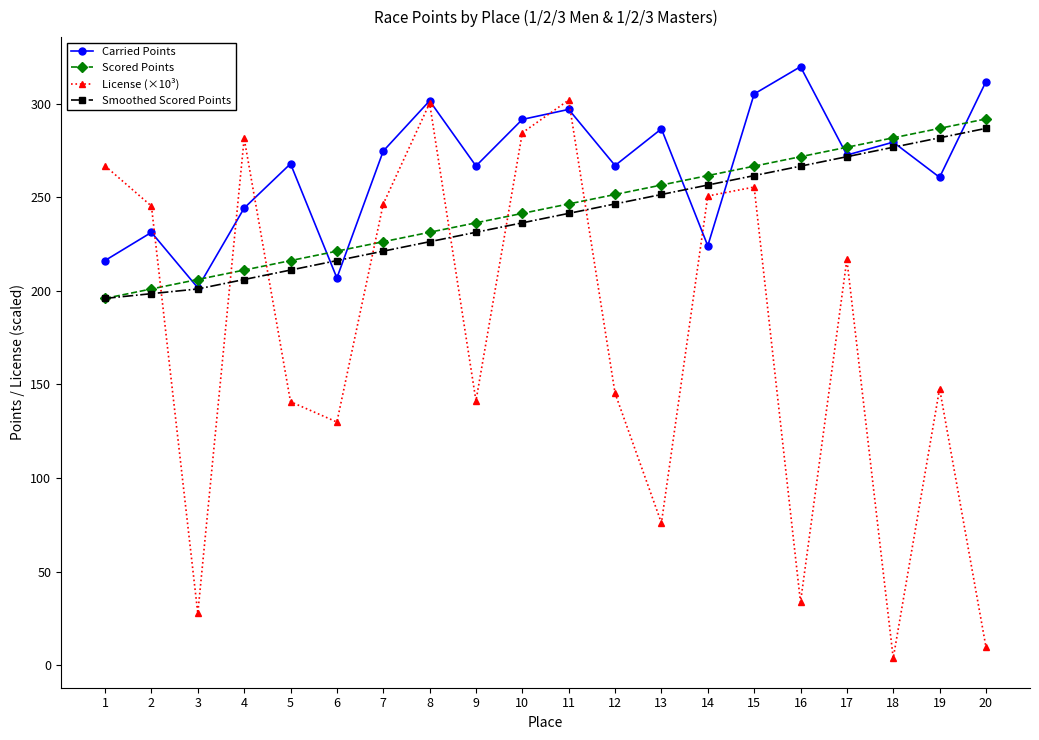

What is the greatest value displayed?

319.7